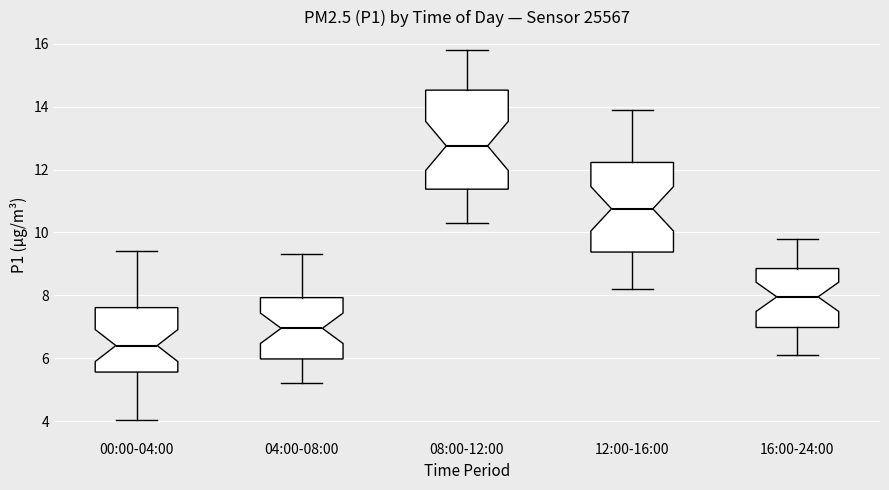

Which box's median line is the highest?

08:00-12:00